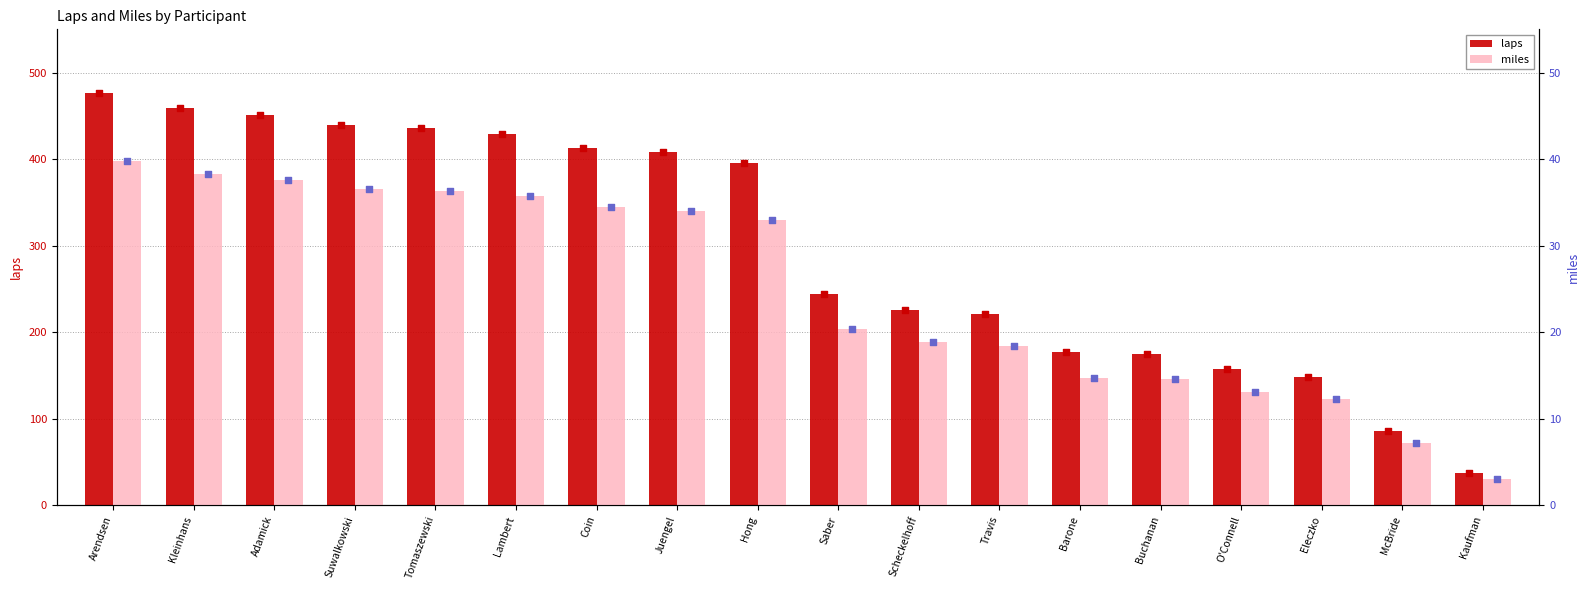

Is the value of miles at Travis greater than the value of laps at Travis?

No